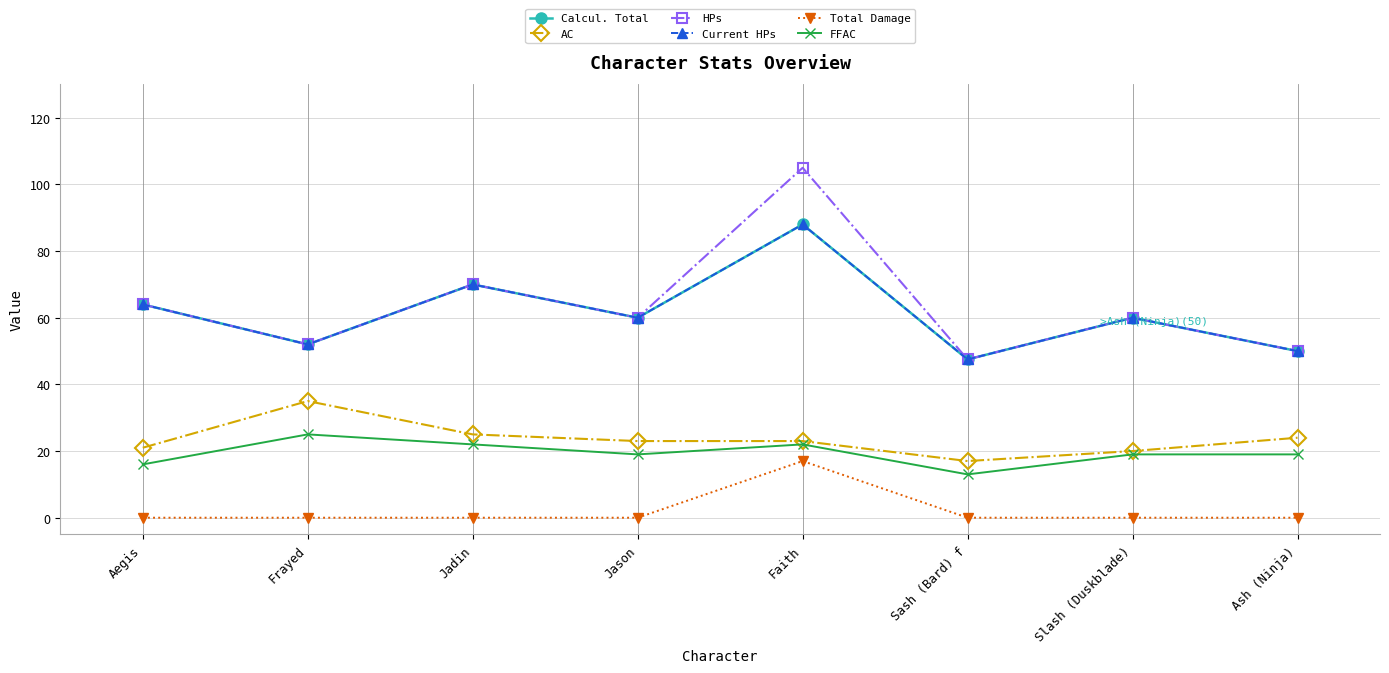

The Total Damage series shows -7.8 at Ash (Ninja). True or false?

False